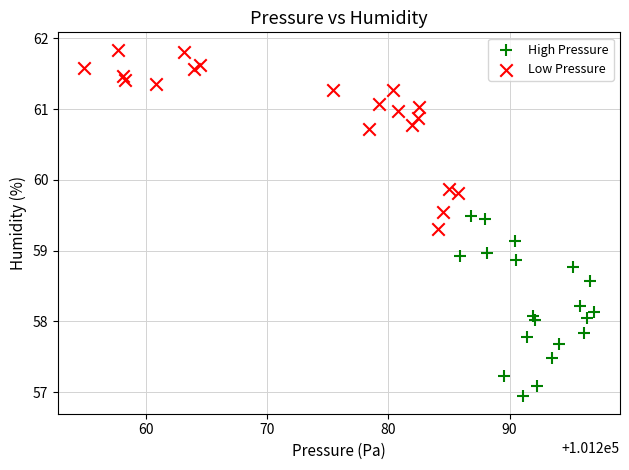

Which series reaches the minimum Y coordinate?

High Pressure